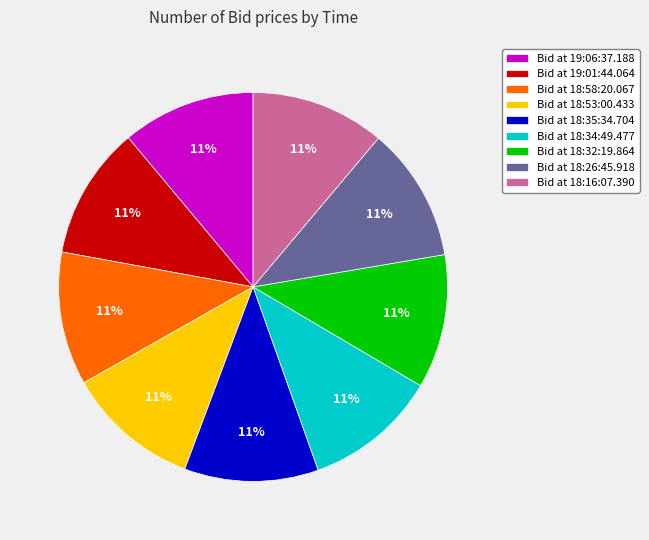

The Bid at 18:16:07.390 slice represents 3% of the pie. True or false?

False